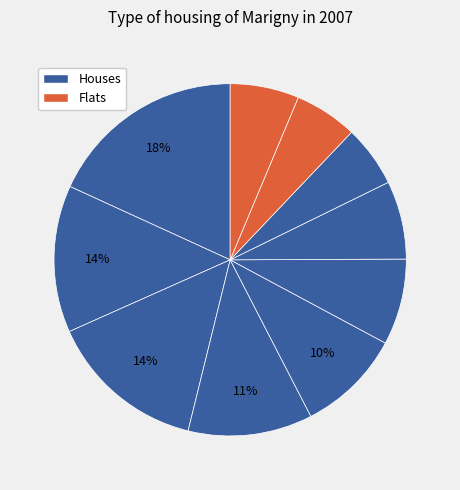

How many slices are in this pie chart?

10